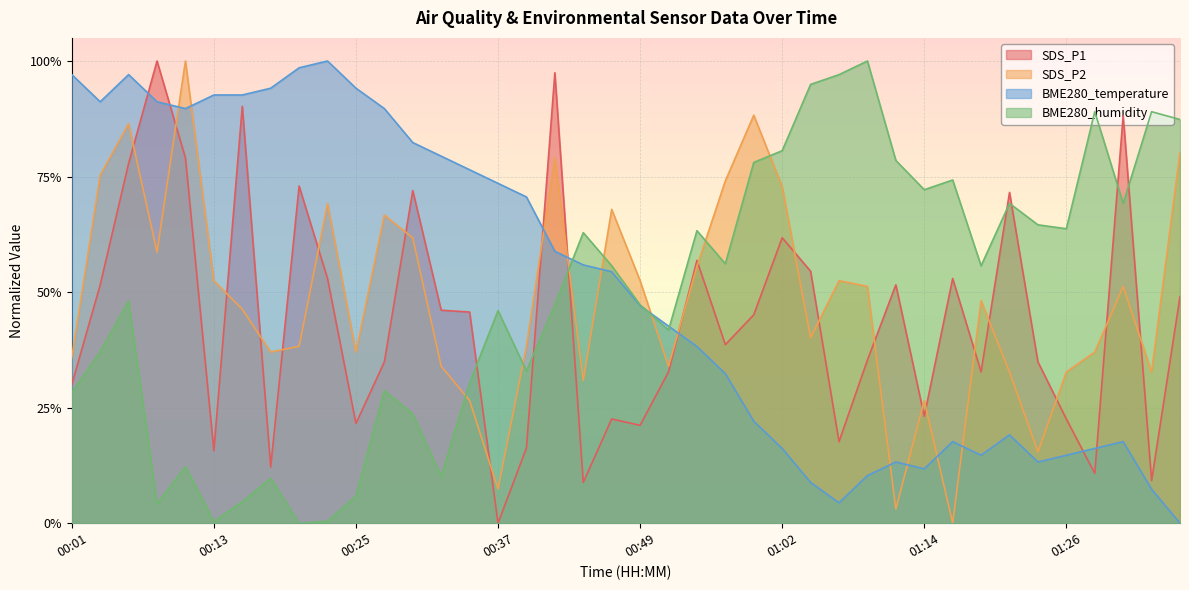

Reading left to right, list all the values displayed in this chart.

SDS_P1: 0.3	0.5	0.8	1.0	0.8	0.2	0.9	0.1	0.7	0.5	0.2	0.3	0.7	0.5	0.5	0.0	0.2	1.0	0.1	0.2	0.2	0.3	0.6	0.4	0.5	0.6	0.5	0.2	0.4	0.5	0.2	0.5	0.3	0.7	0.3	0.2	0.1	0.9	0.1	0.5
SDS_P2: 0.4	0.8	0.9	0.6	1.0	0.5	0.5	0.4	0.4	0.7	0.4	0.7	0.6	0.3	0.3	0.1	0.4	0.8	0.3	0.7	0.5	0.3	0.6	0.7	0.9	0.7	0.4	0.5	0.5	0.0	0.3	0.0	0.5	0.3	0.2	0.3	0.4	0.5	0.3	0.8
BME280_temperature: 1.0	0.9	1.0	0.9	0.9	0.9	0.9	0.9	1.0	1.0	0.9	0.9	0.8	0.8	0.8	0.7	0.7	0.6	0.6	0.5	0.5	0.4	0.4	0.3	0.2	0.2	0.1	0.0	0.1	0.1	0.1	0.2	0.1	0.2	0.1	0.1	0.2	0.2	0.1	0.0
BME280_humidity: 0.3	0.4	0.5	0.0	0.1	0.0	0.0	0.1	0.0	0.0	0.1	0.3	0.2	0.1	0.3	0.5	0.3	0.5	0.6	0.6	0.5	0.4	0.6	0.6	0.8	0.8	0.9	1.0	1.0	0.8	0.7	0.7	0.6	0.7	0.6	0.6	0.9	0.7	0.9	0.9